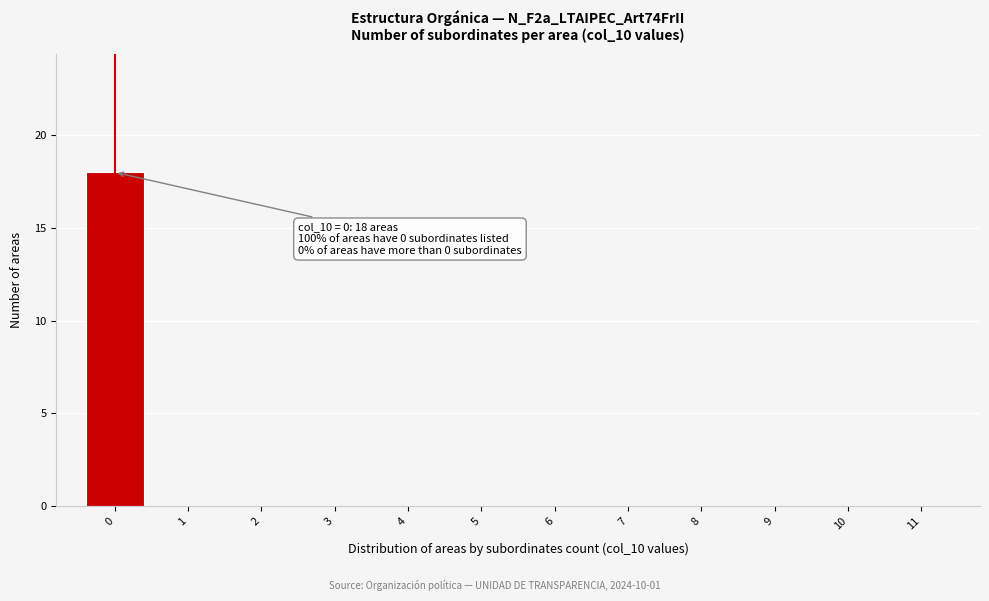

Which range on the x-axis has the tallest bar?

-0.5 to 0.5